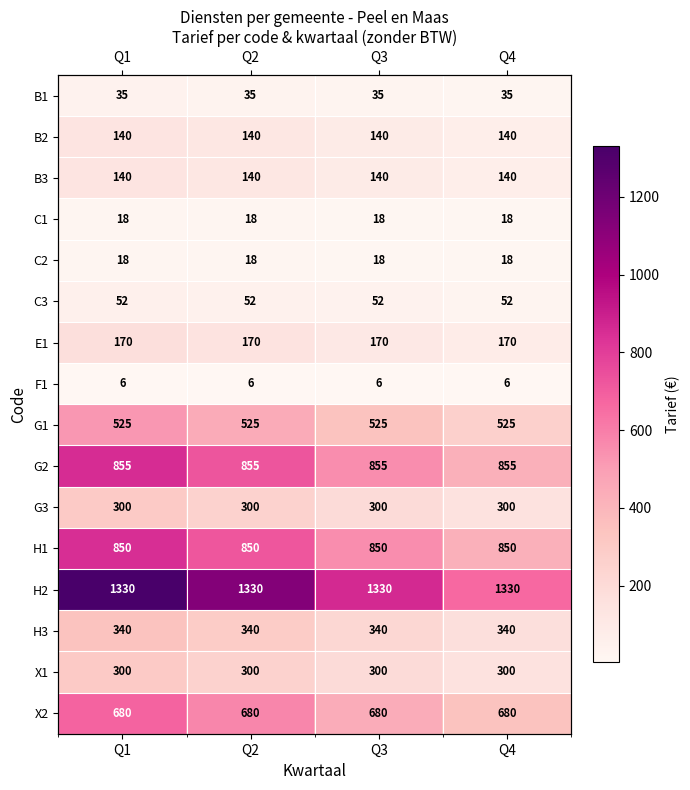

Is it true that H3 equals 547.8 at Q1?

False